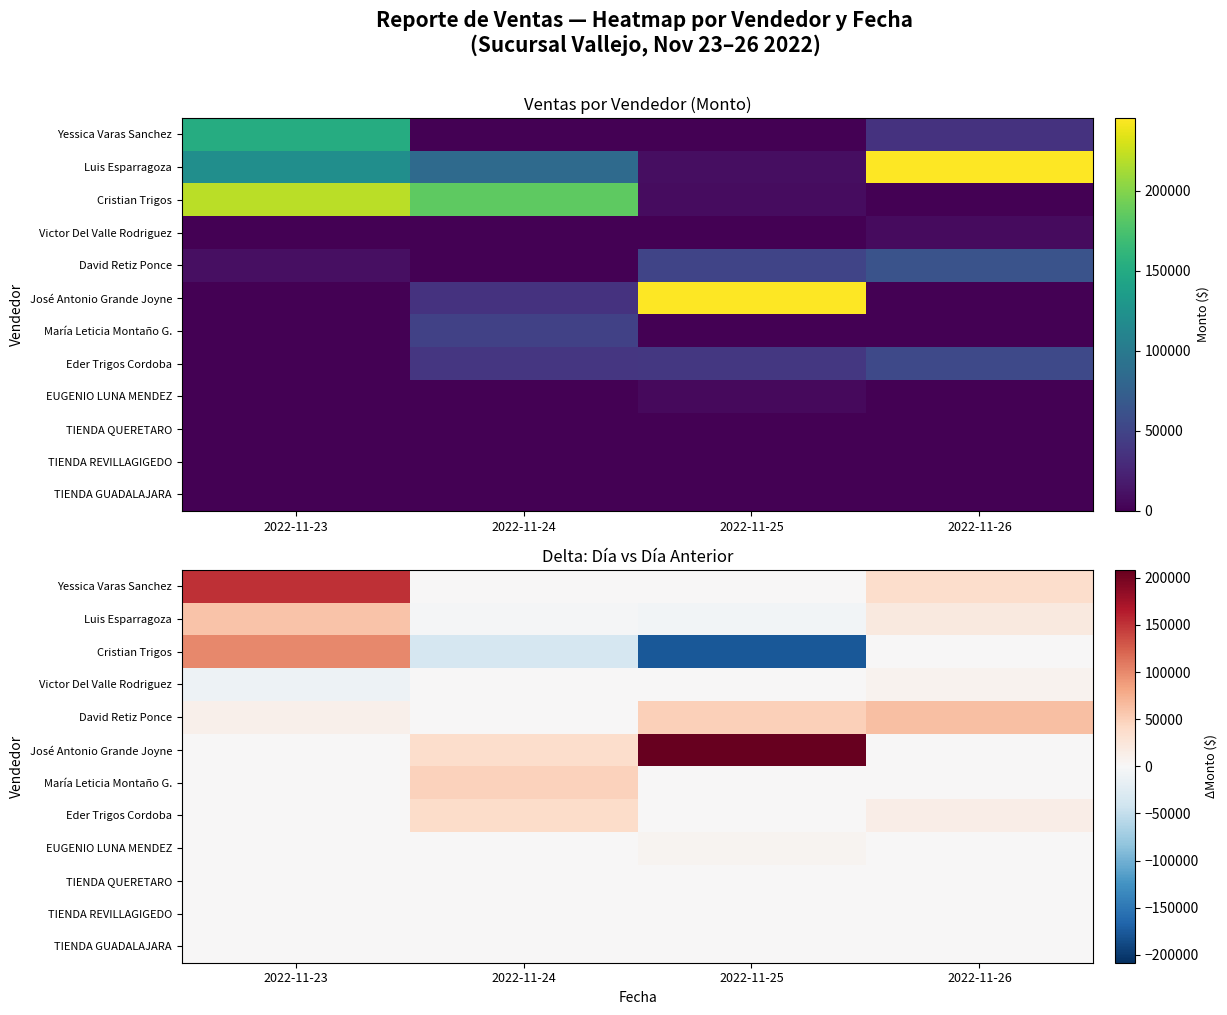

How many data points in Victor Del Valle Rodriguez are above 0?

1